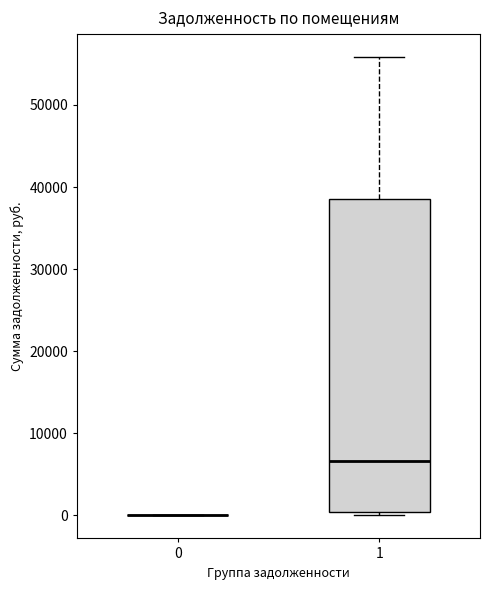

Which box is the tallest, from its lower edge to its upper edge?

1